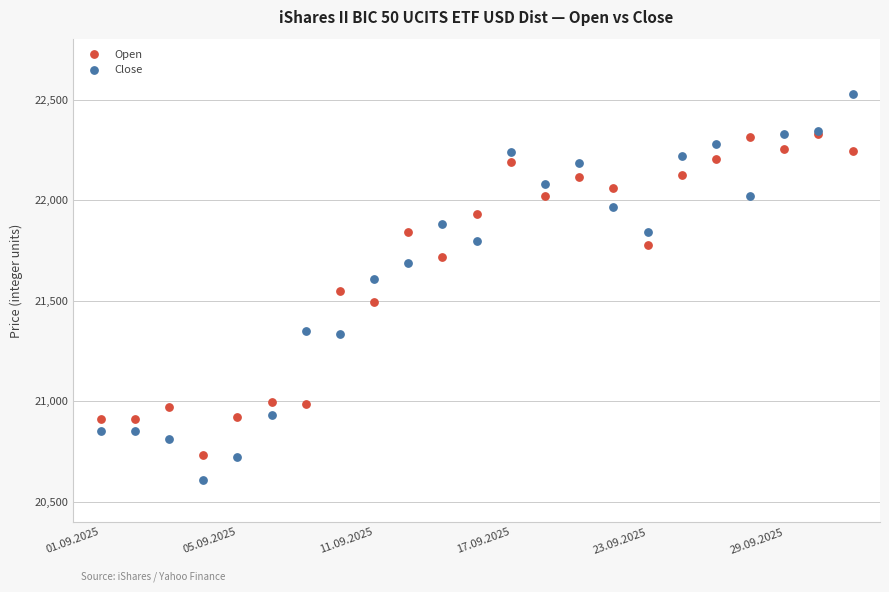

What are all the series names shown in the legend?

Open, Close